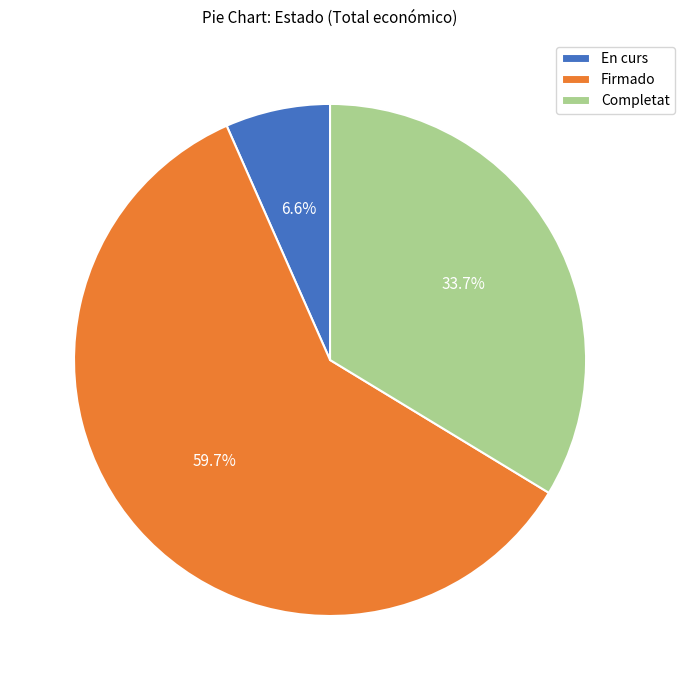

Does Firmado account for over 50% of the chart?

Yes